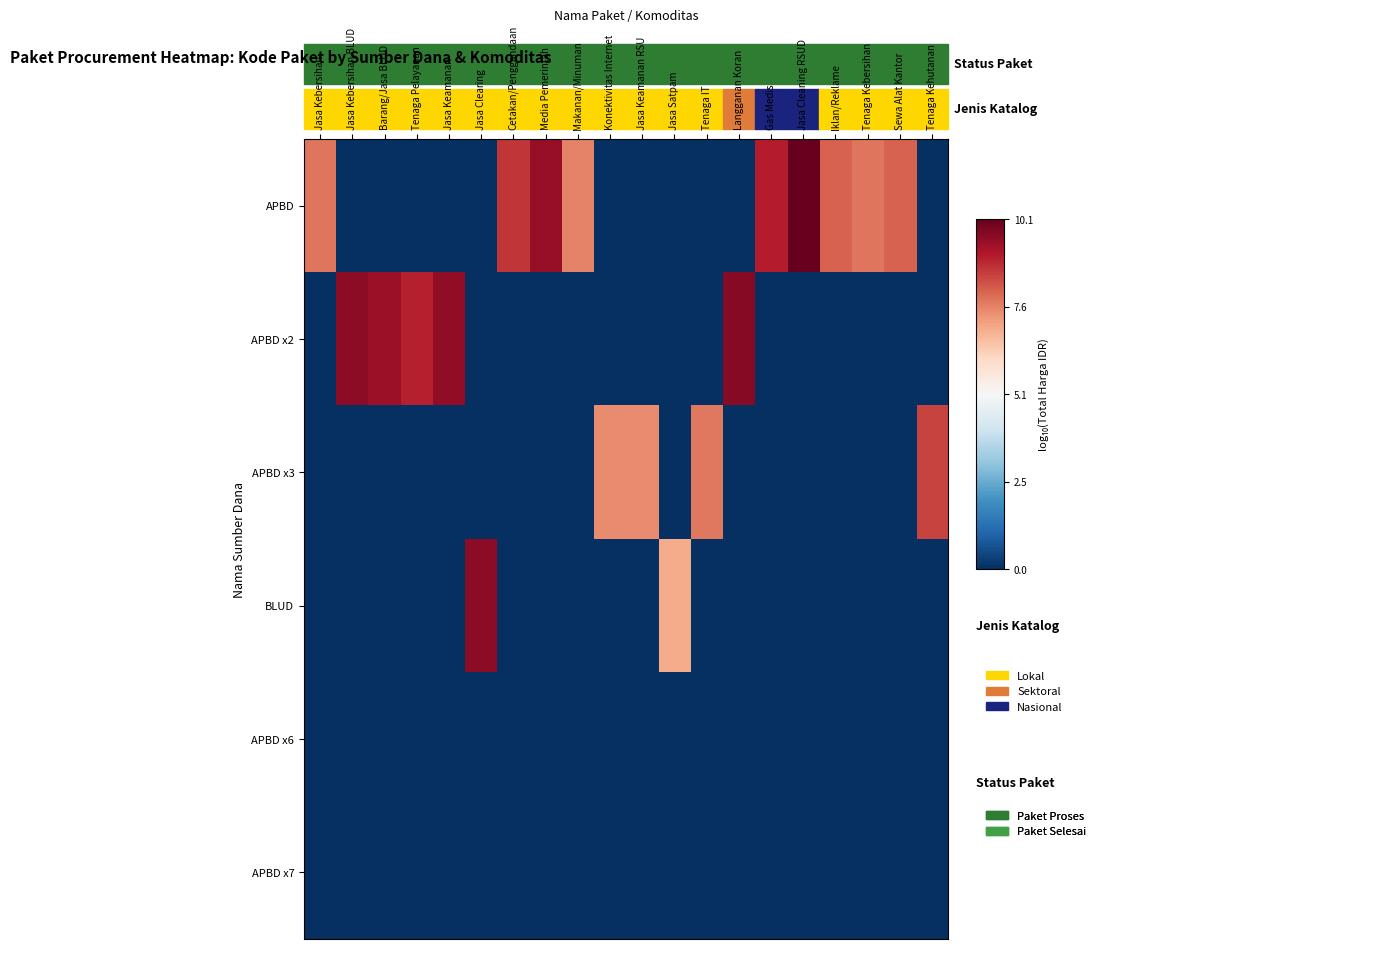

Which label corresponds to the largest value in the chart?

Jasa Cleaning RSUD